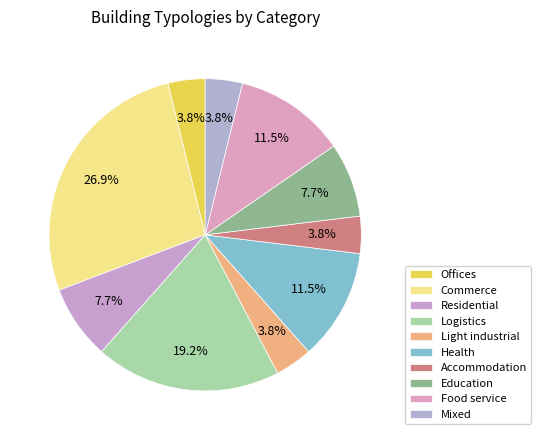

What percentage is the Light industrial slice, to the nearest percent?

4%